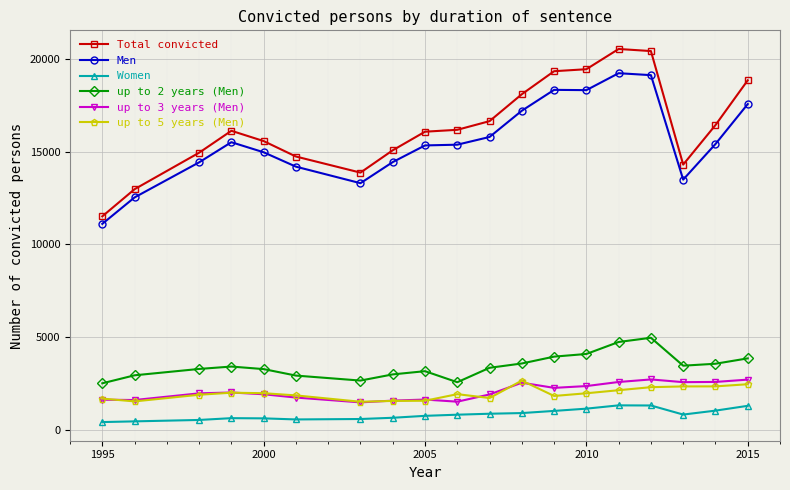

How many categories are shown in the chart?

19